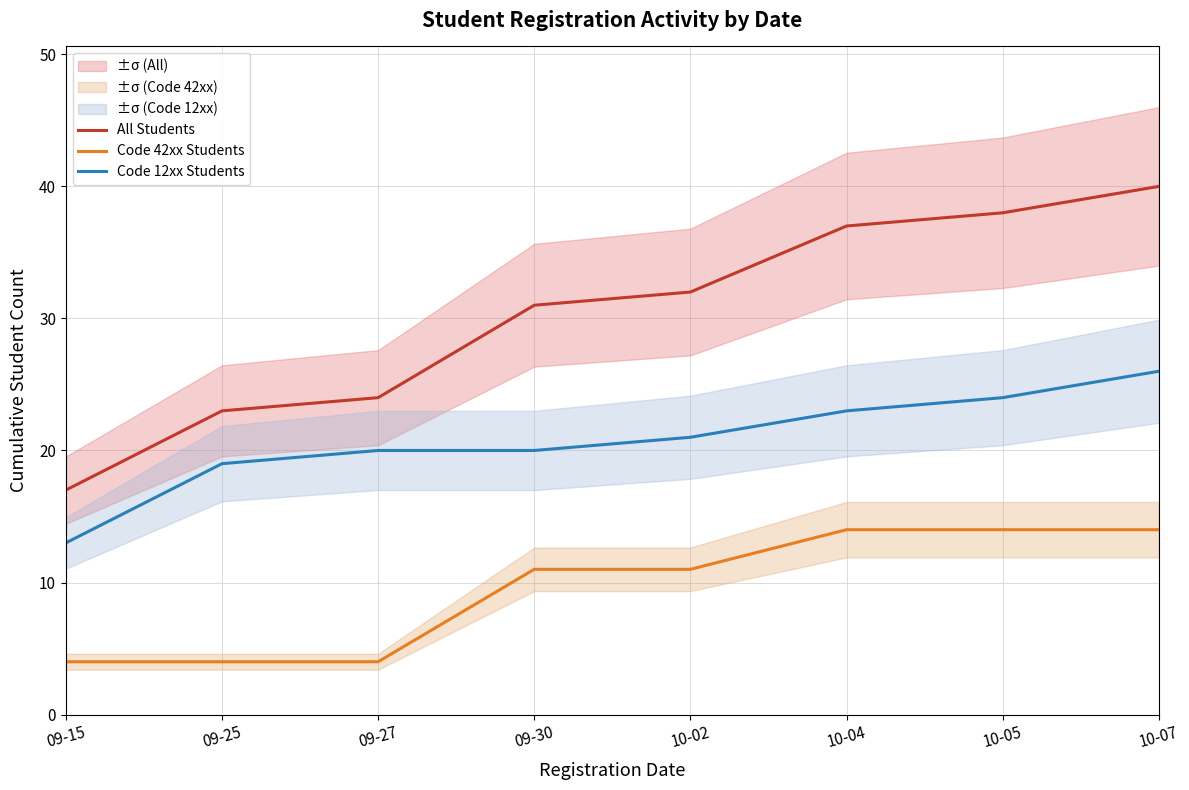

Which series has the largest range (max minus min)?

All Students